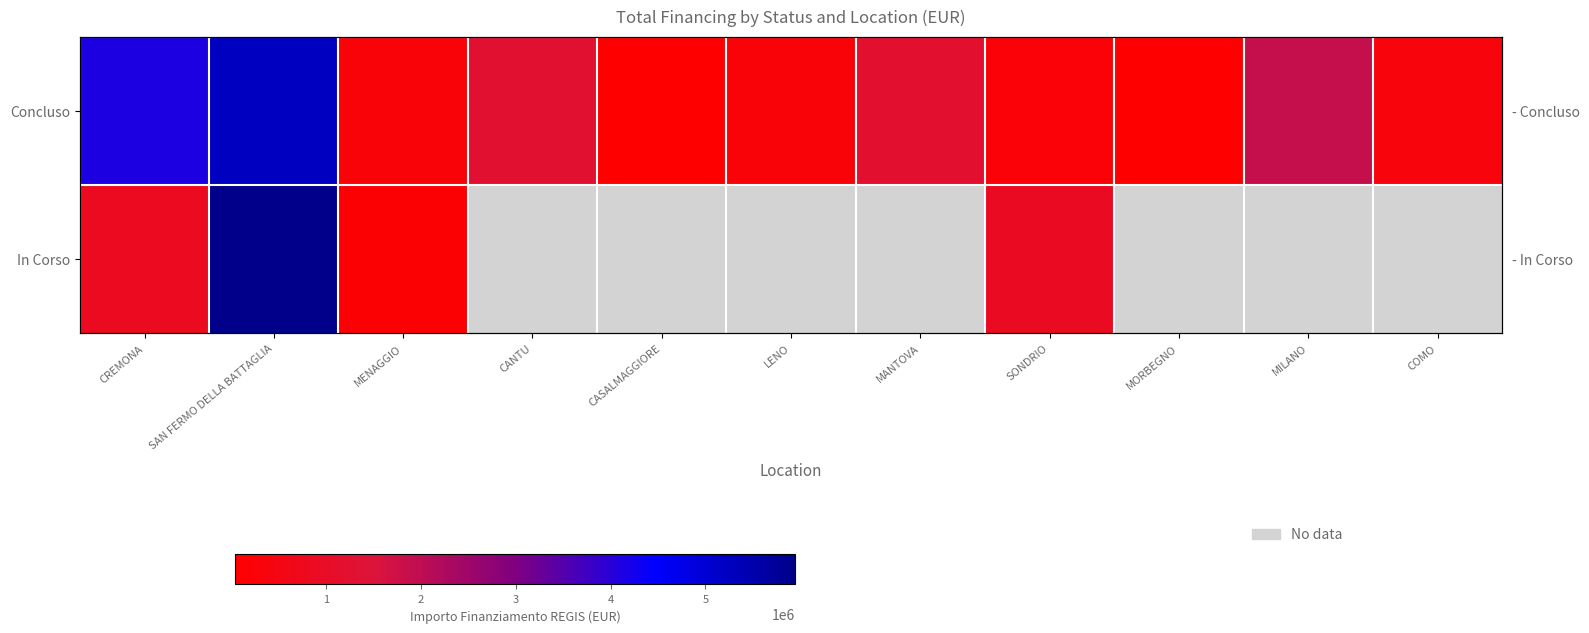

How many data points in Concluso are less than 344882?

5